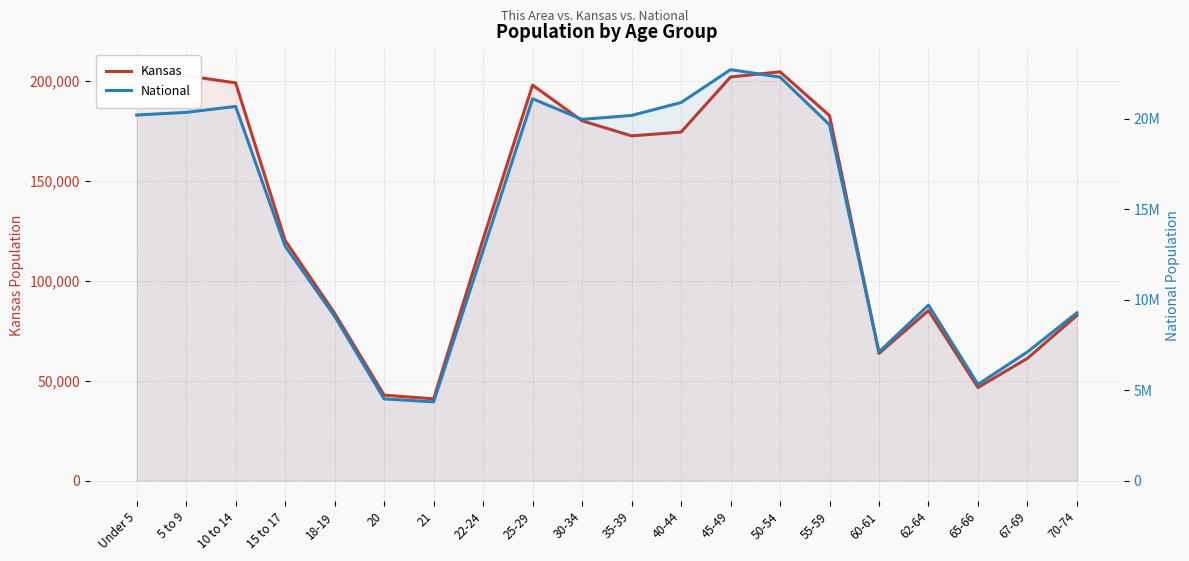

Which series changed the most between 22-24 and 35-39?

National